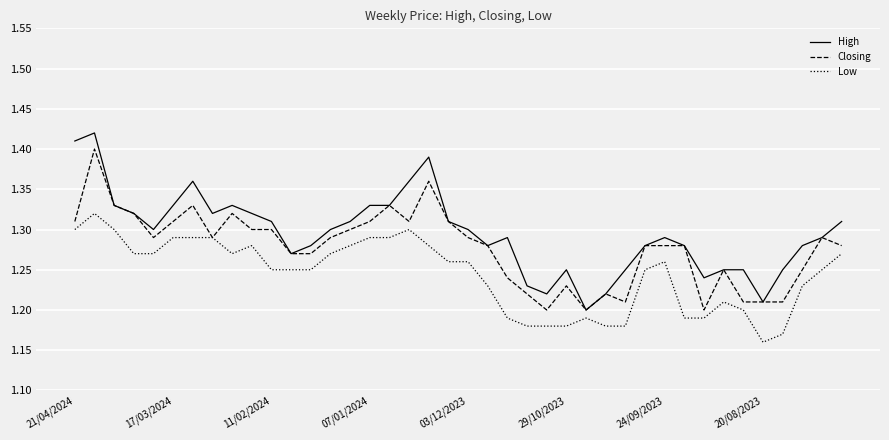

True or false: High and Low intersect in this chart.

False